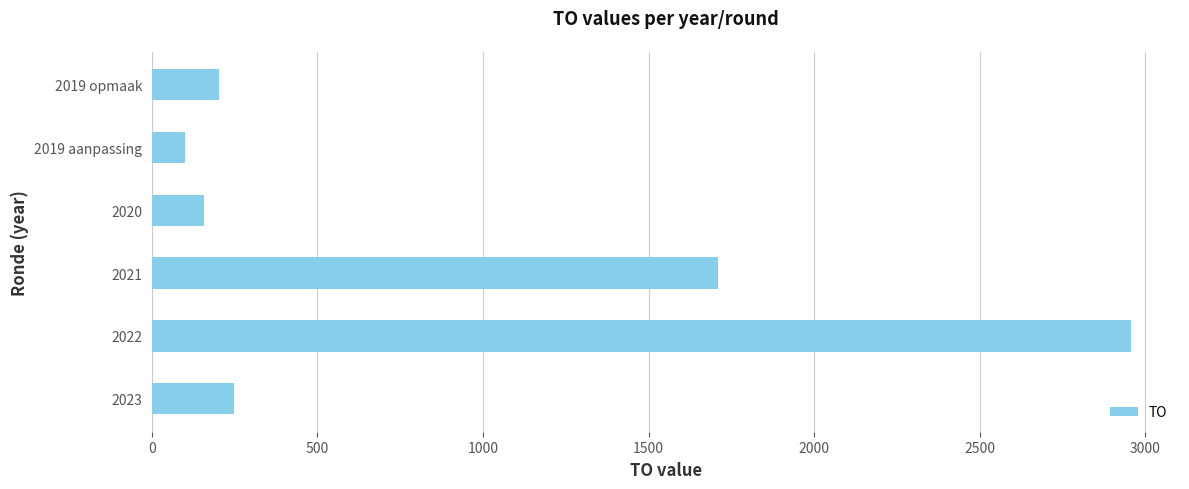

What is the greatest value displayed?

2957